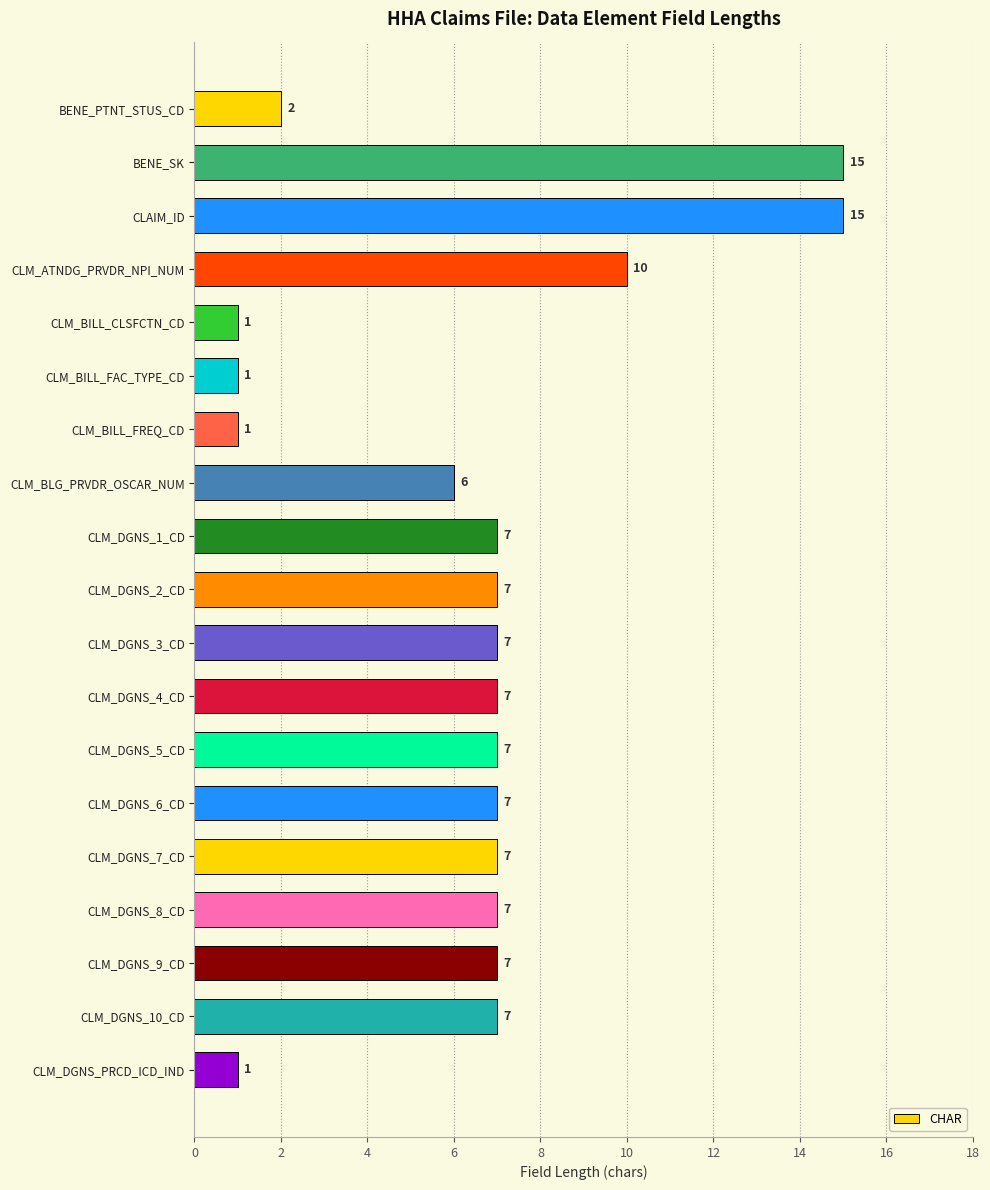

What is the greatest value displayed?

15